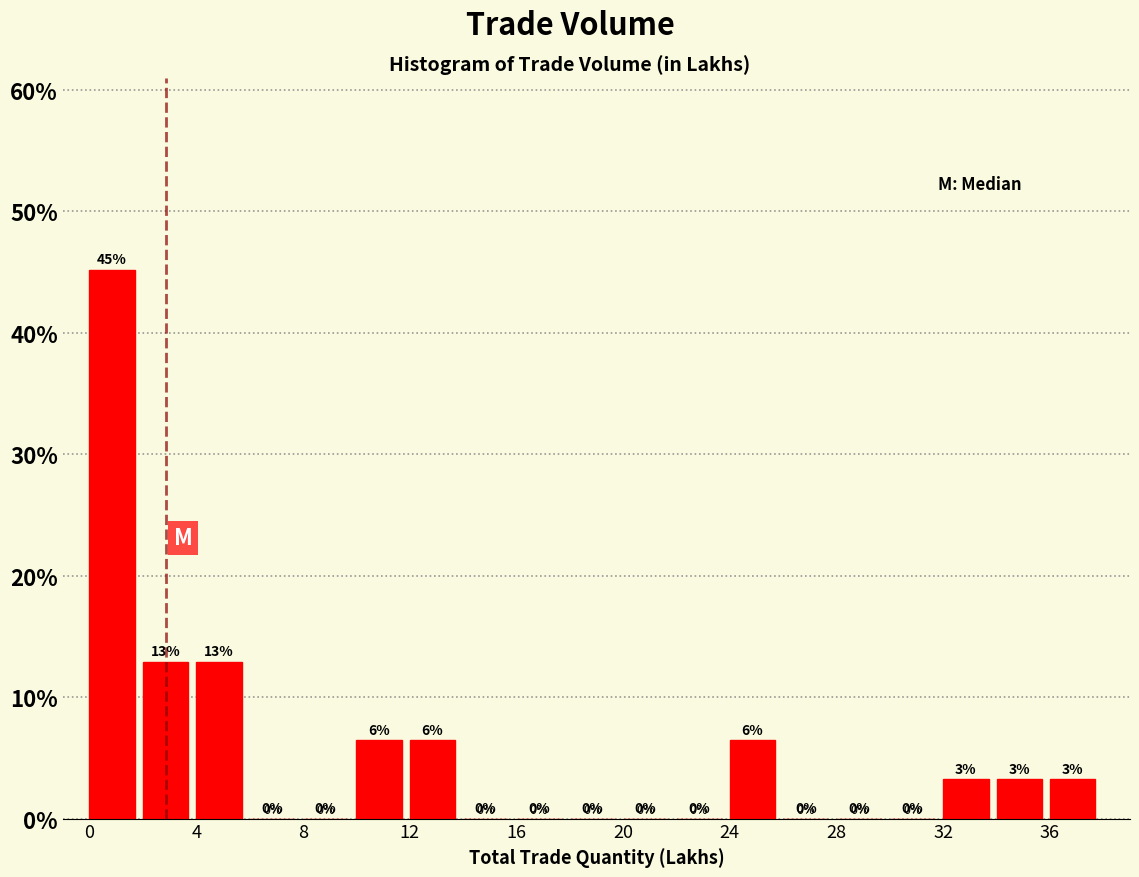

Over which range of the x-axis is the bar tallest?

0 to 2